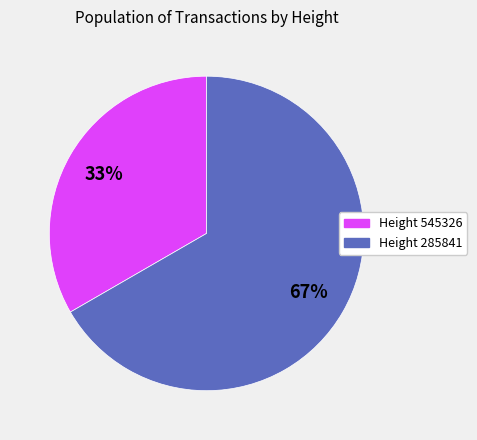

Which has a higher value, Height 545326 or Height 285841?

Height 285841